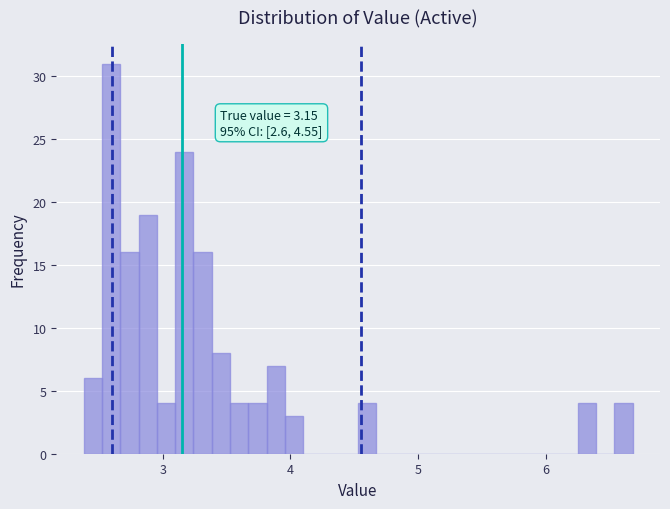

Read against the x-axis, roughly where is the centre of the tallest bar?

2.6